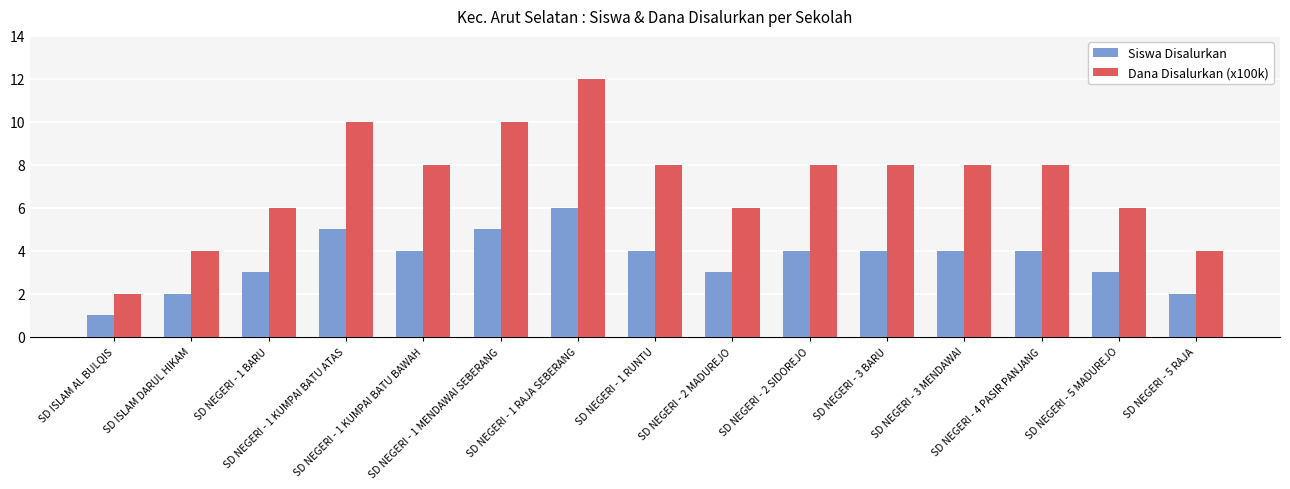

What is the value of the Siswa Disalurkan bar at the 12th from the left?

4